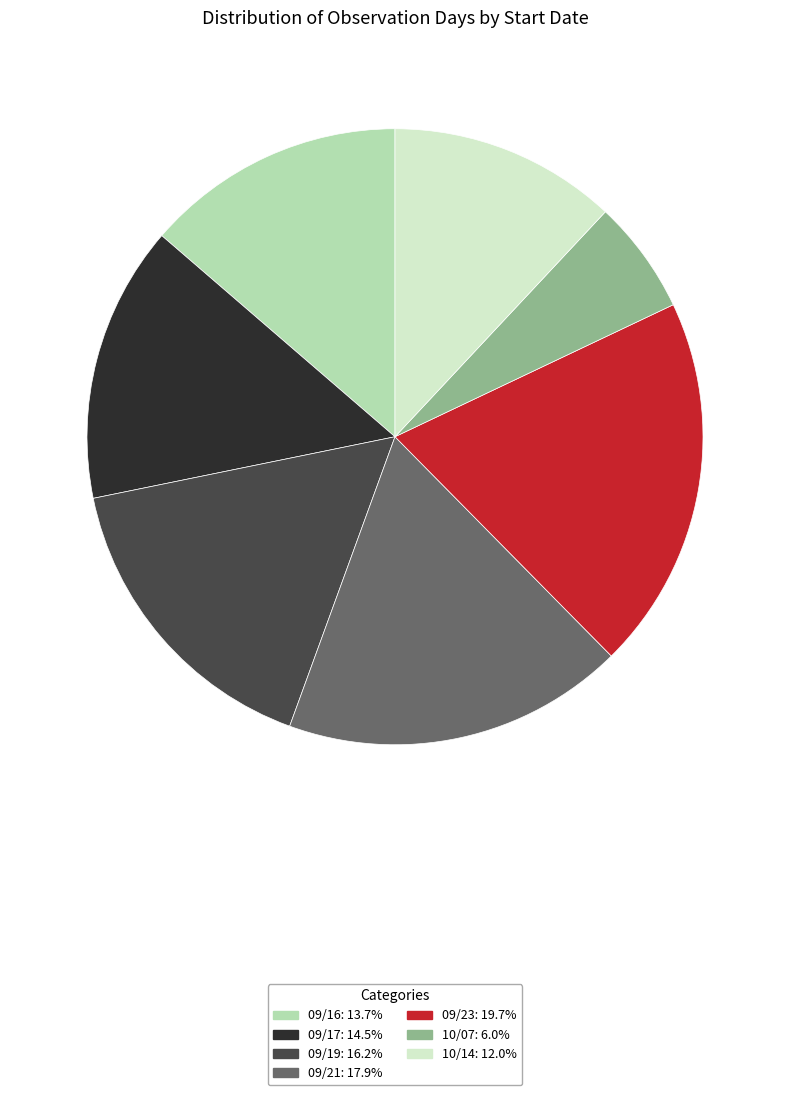

Does 10/07 represent more than half of the total?

No